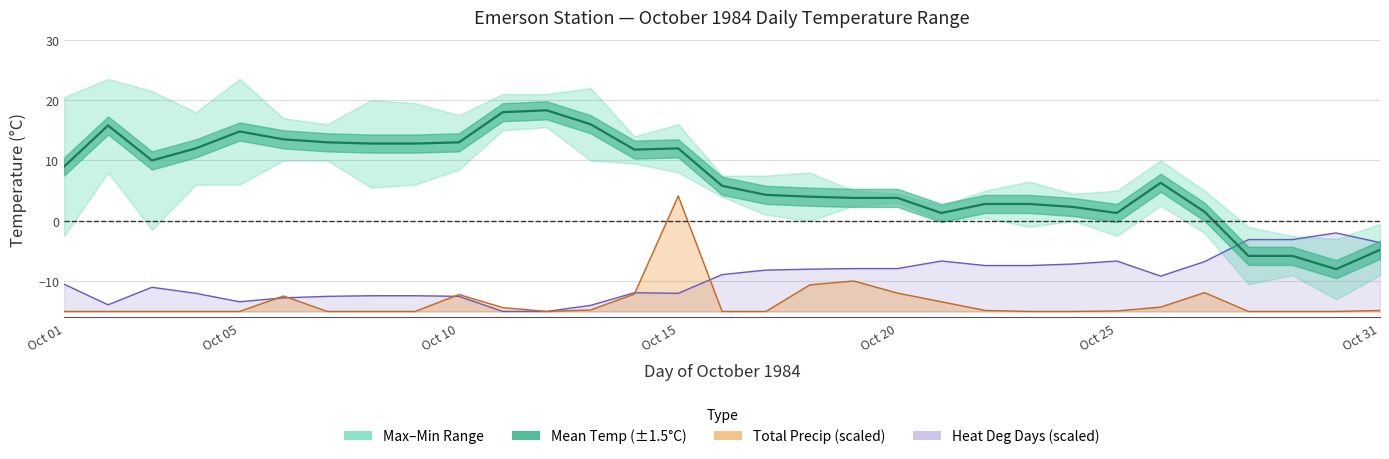

How many values in Mean Temp (C) are above zero?

27